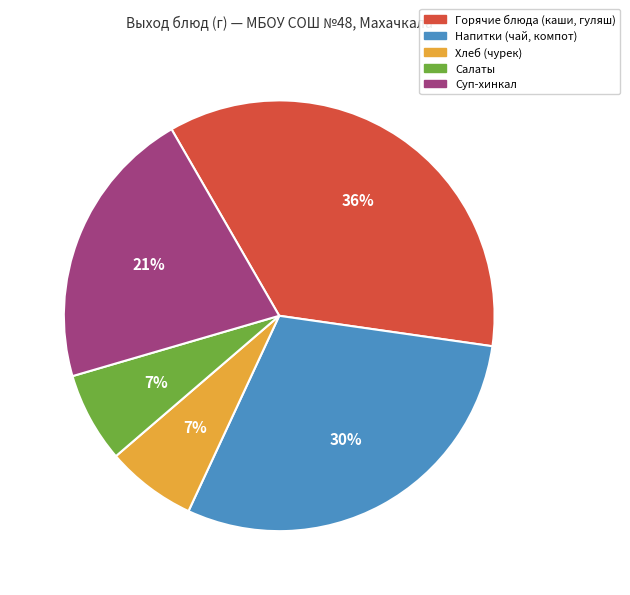

How many slices are in this pie chart?

5